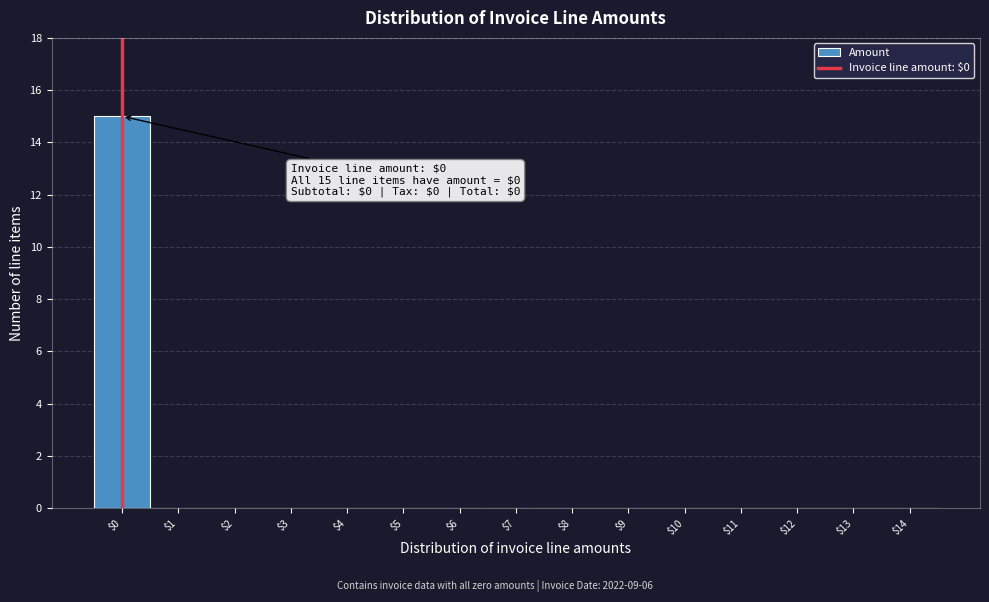

Over which range of the x-axis is the bar tallest?

-0.5 to 0.5